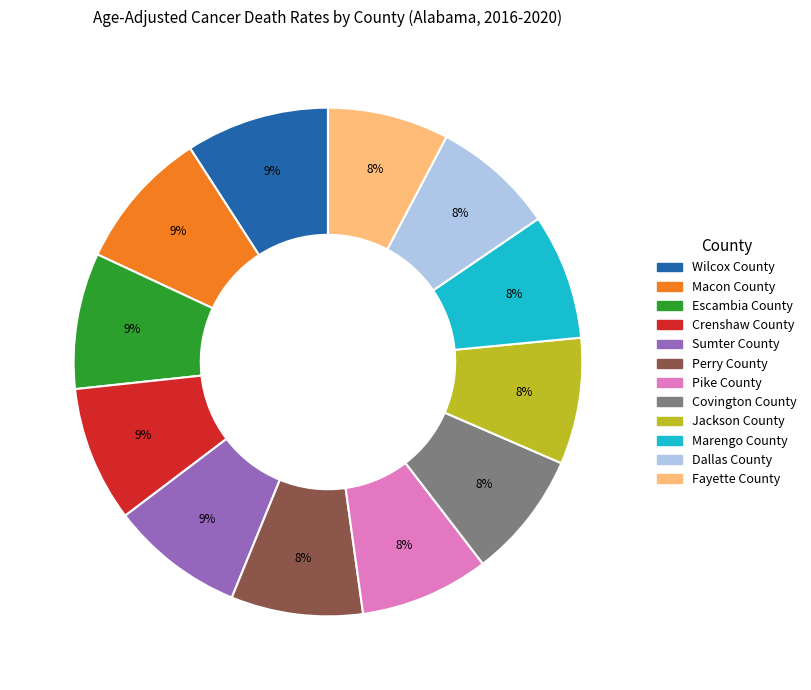

The Escambia County slice represents 9% of the pie. True or false?

True